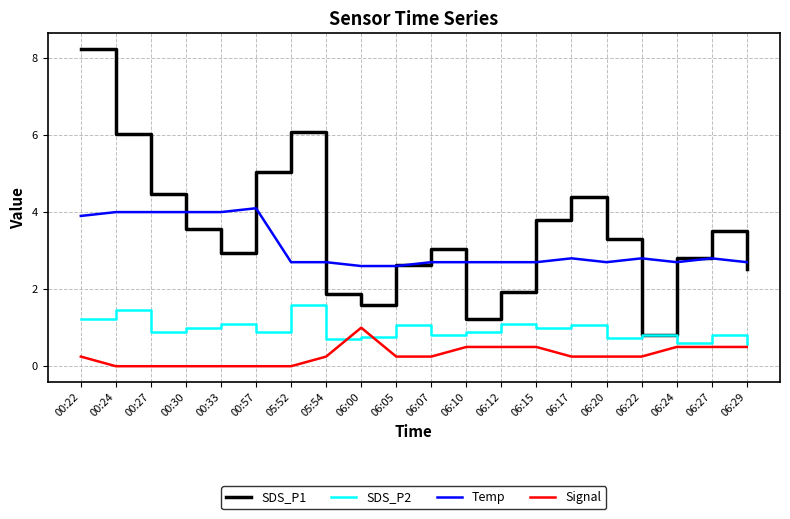

Is the value of Temp at 06:27 greater than the value of SDS_P2 at 06:05?

Yes